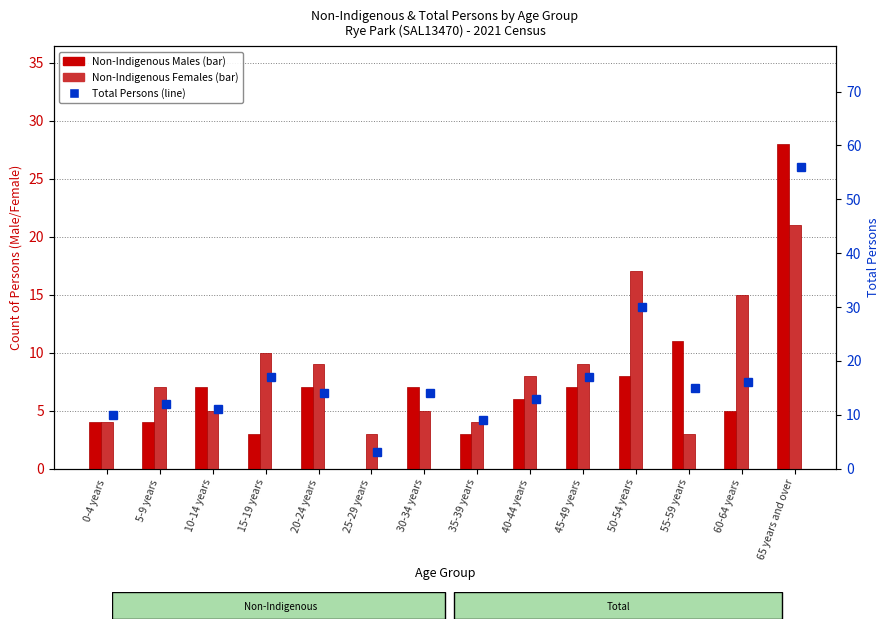

Where does the Non-Indigenous Males series first go above 7?

50-54 years